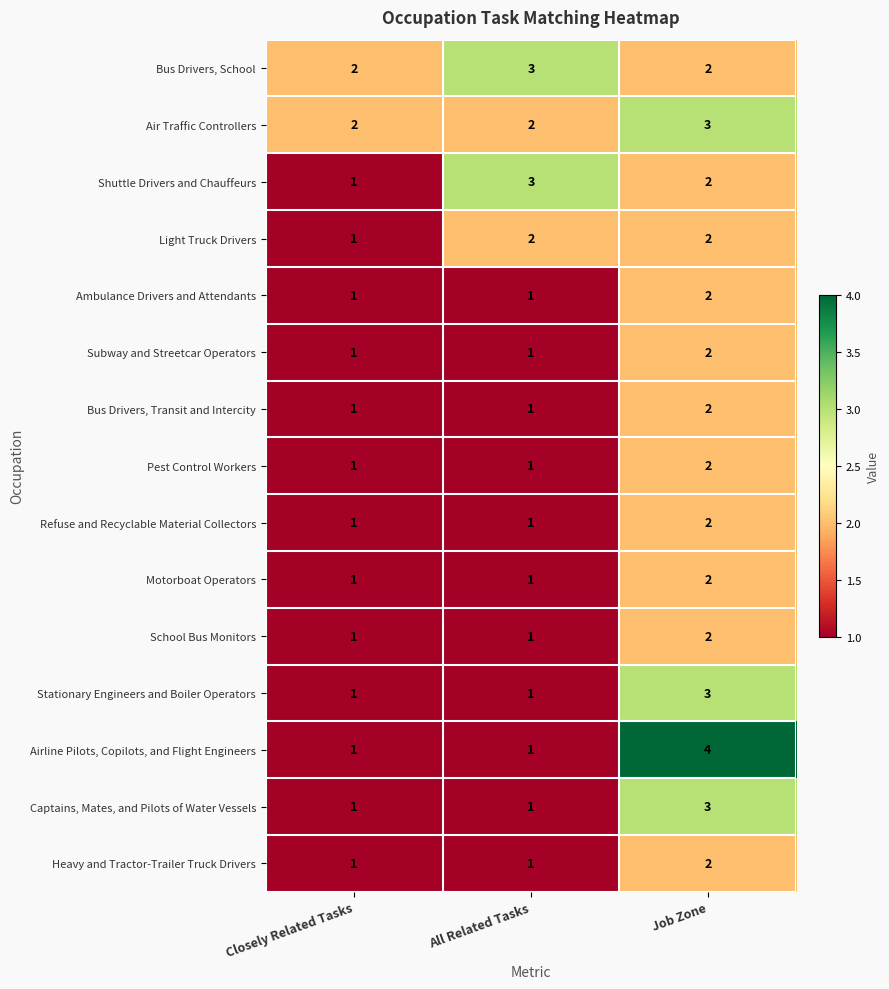

Which series has the largest range (max minus min)?

Airline Pilots, Copilots, and Flight Engineers